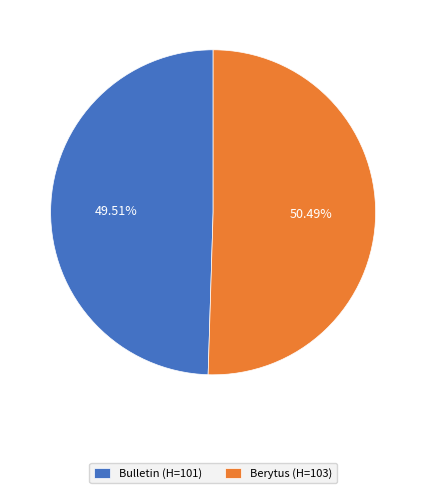

Between Bulletin (H=101) and Berytus (H=103), which is larger?

Berytus (H=103)